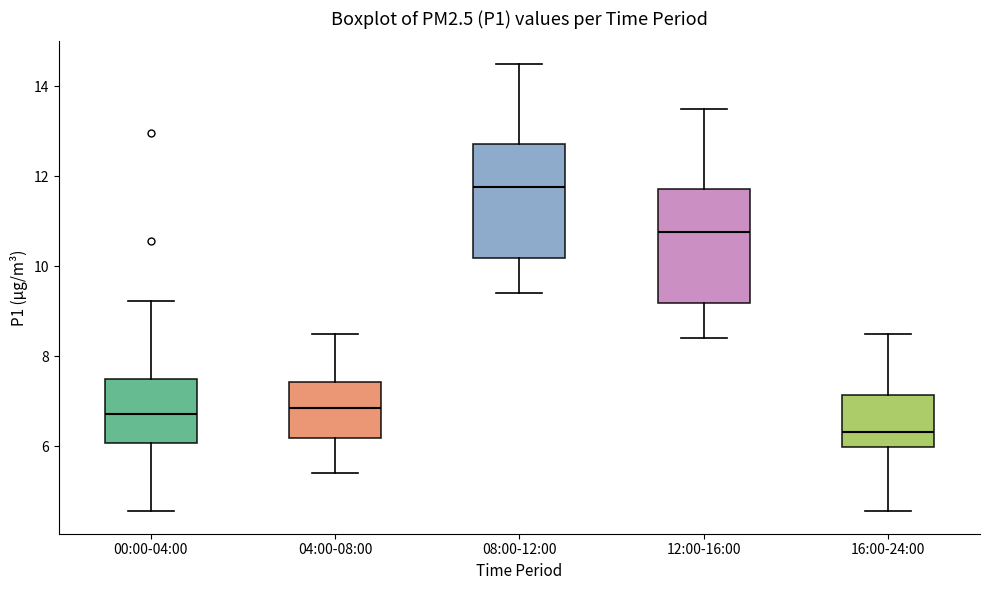

Where is the upper edge of the box for 16:00-24:00 on the y-axis? The values are not printed on the chart, so give them approximately, as read against the axis.

7.2